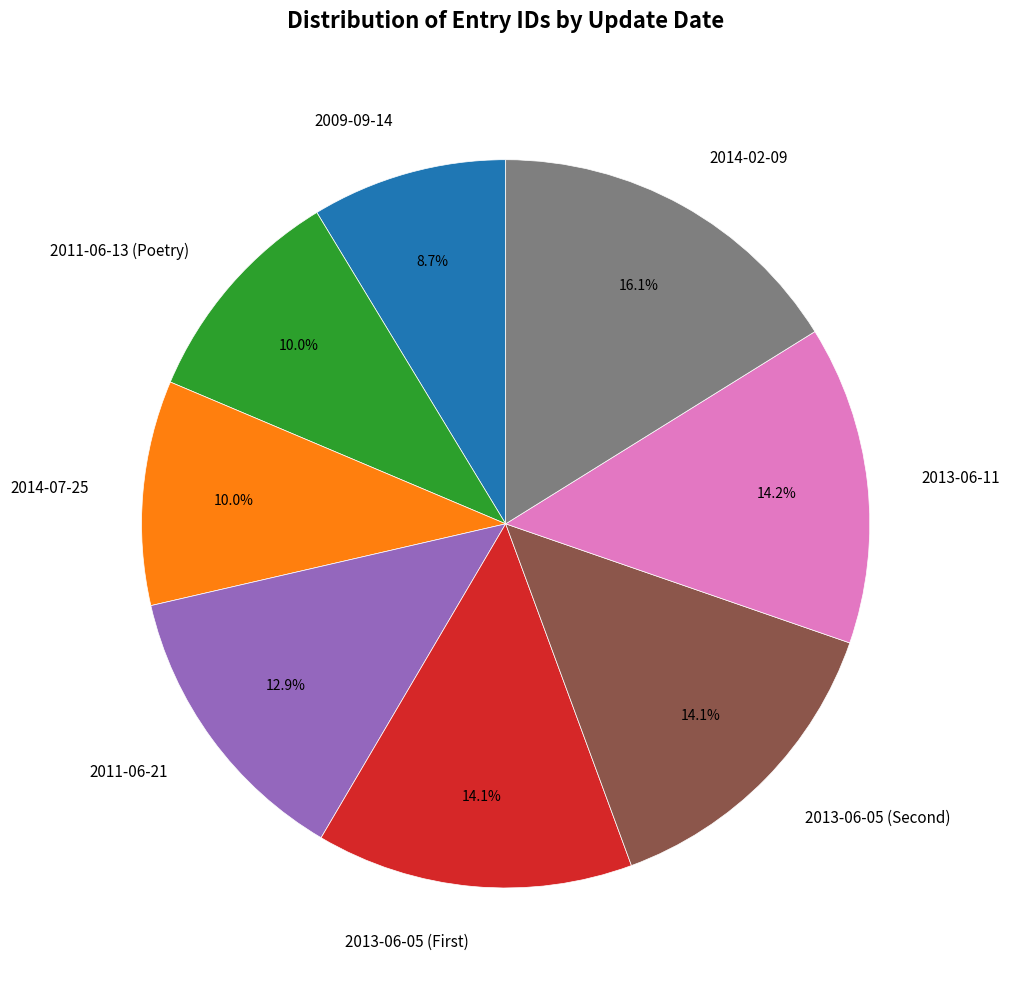

To the nearest percent, what is the average slice percentage?

12%